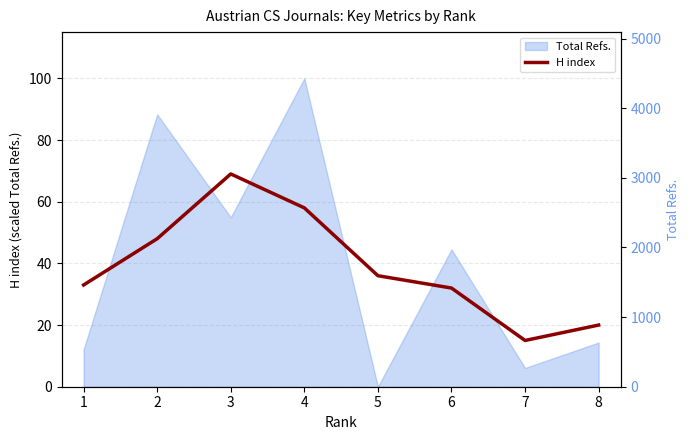

At which label is the value closest to 42?

2